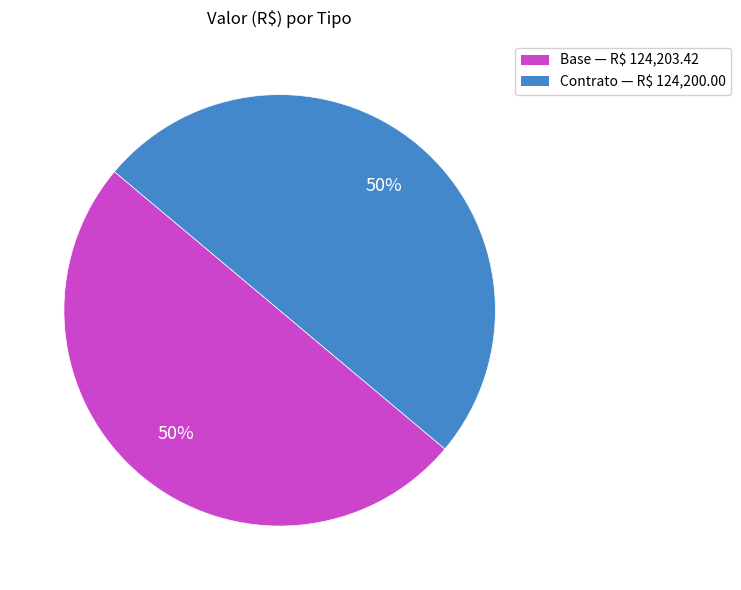

What is the ratio of the value at Base to the value at Contrato?

1.0